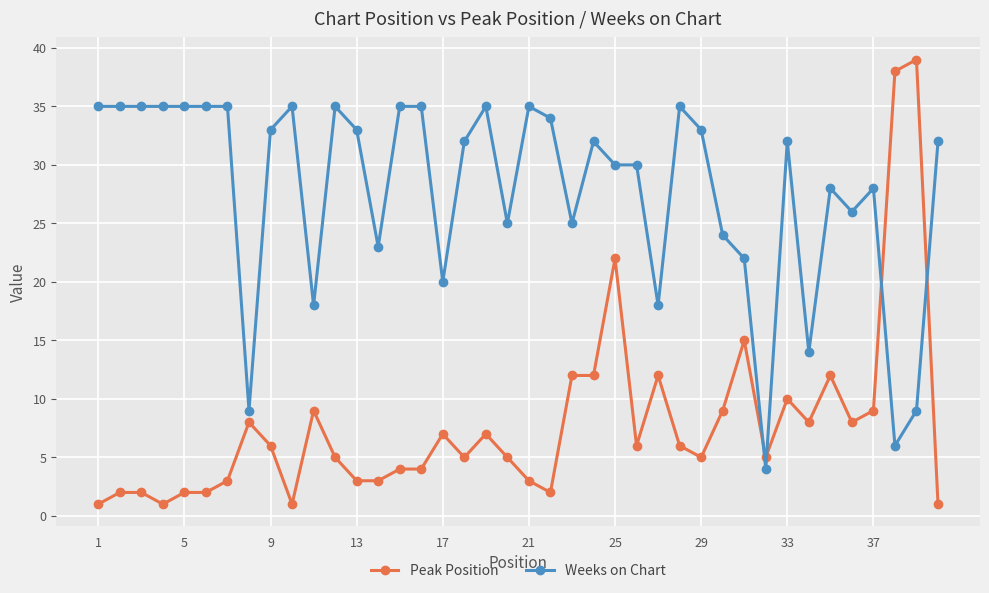

What is the maximum value for Weeks on Chart?

35